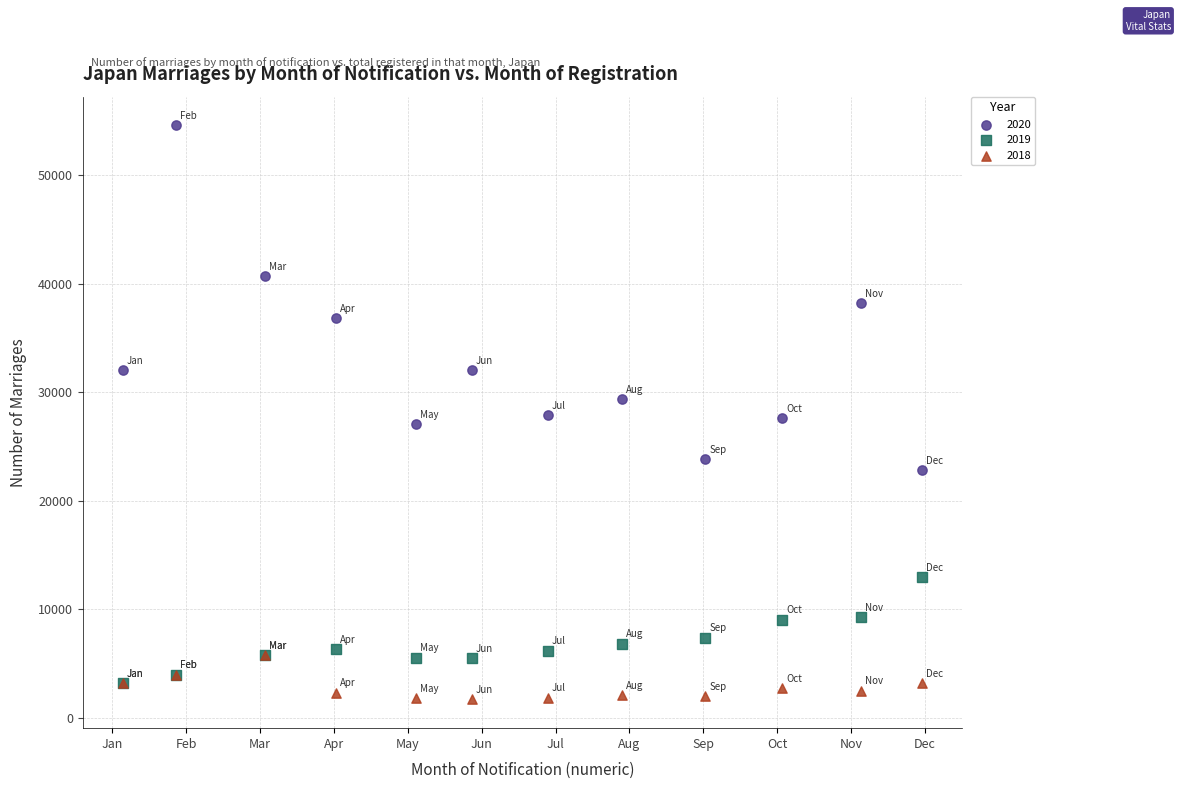

Which series contains the highest Y value?

2020